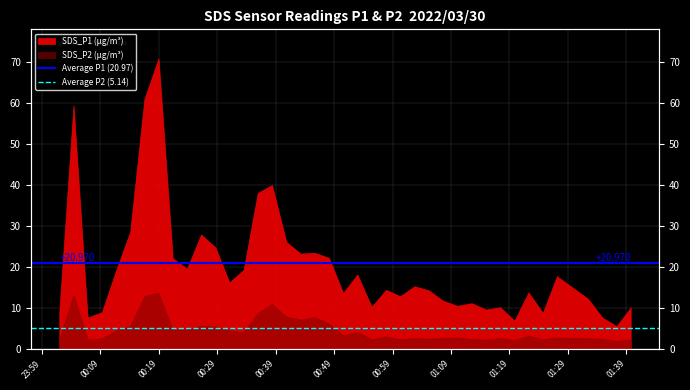

What is the sum of the Average P2 (5.14) values at 23:59 and 00:09?

10.3